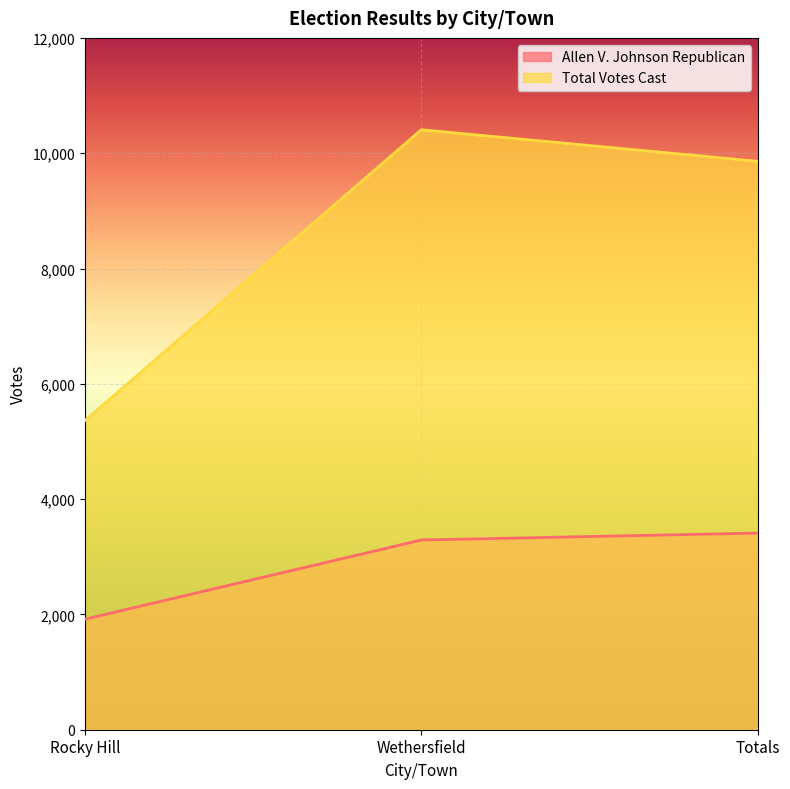

Where is Total Votes Cast nearest to the value 7884?

Totals